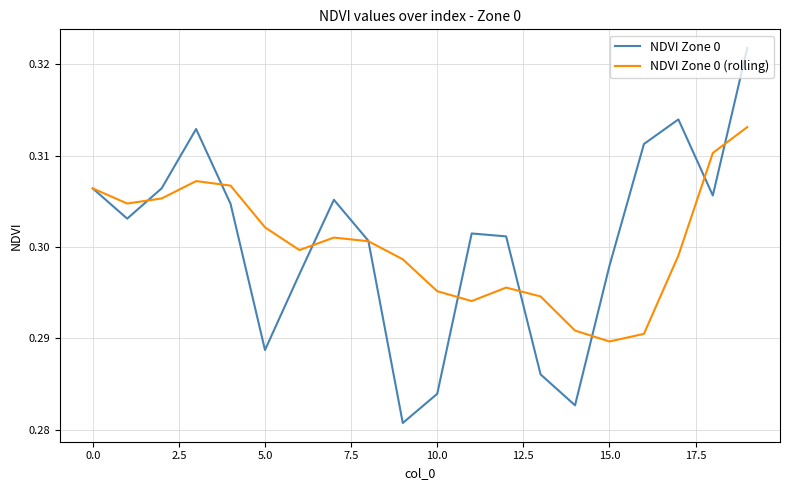

Which series has the widest spread of values?

NDVI Zone 0